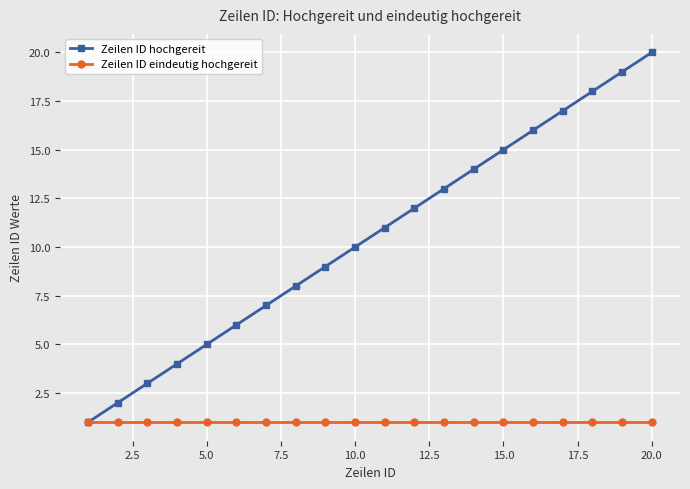

Which series has the widest spread of values?

Zeilen ID hochgereit